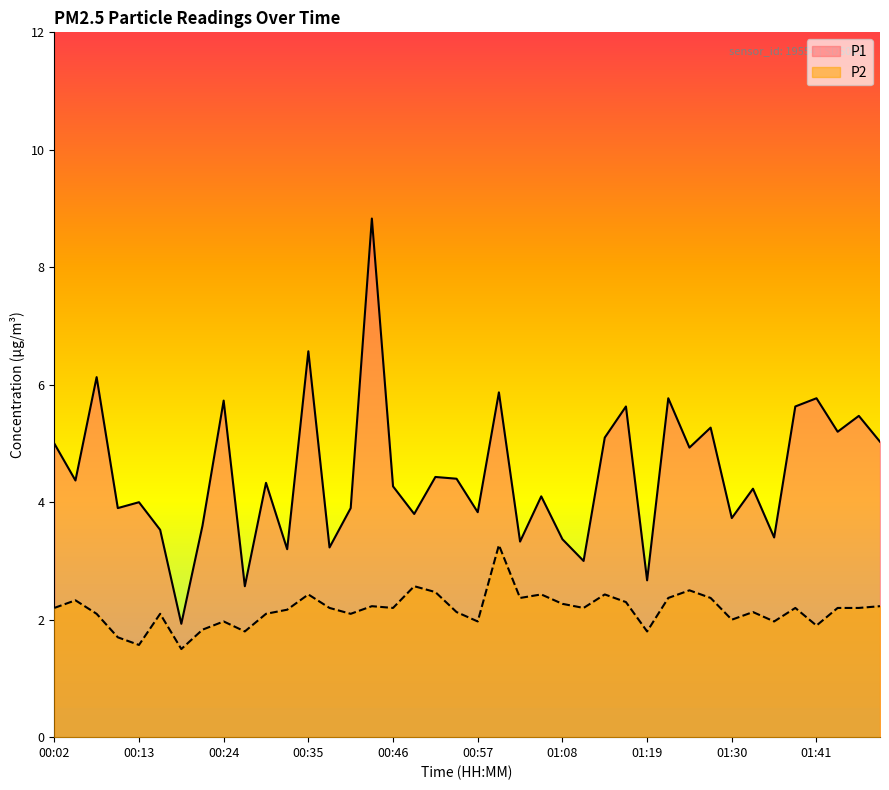

Is the value of P2 at 00:24 greater than the value of P1 at 00:51?

No